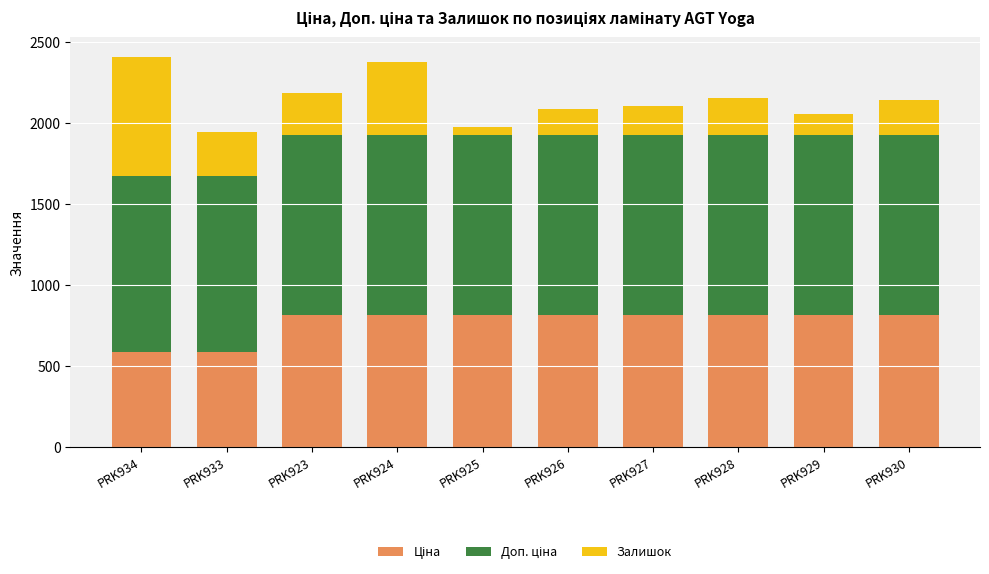

What is the total value across all series at PRK930?

2142.7